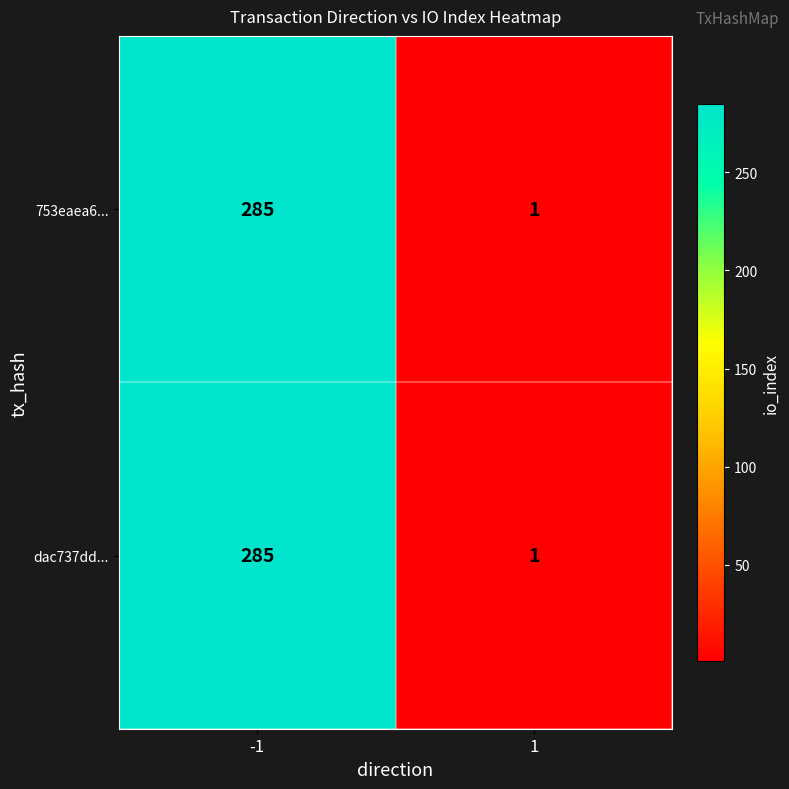

What is the difference between the maximum and minimum values in the 753eaea6... series?

284